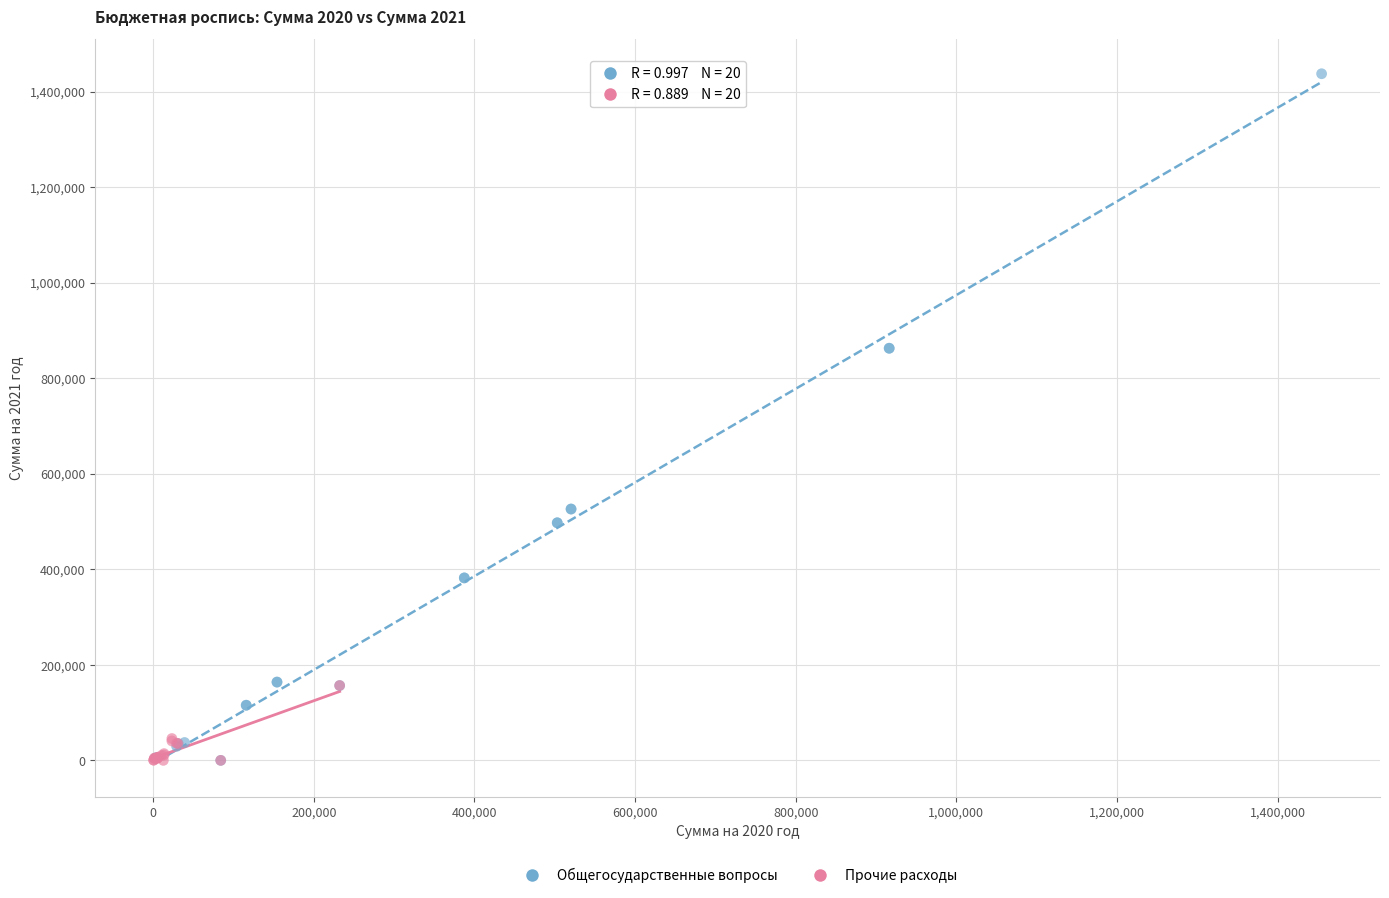

What are all the series names shown in the legend?

Общегосударственные вопросы, Прочие расходы